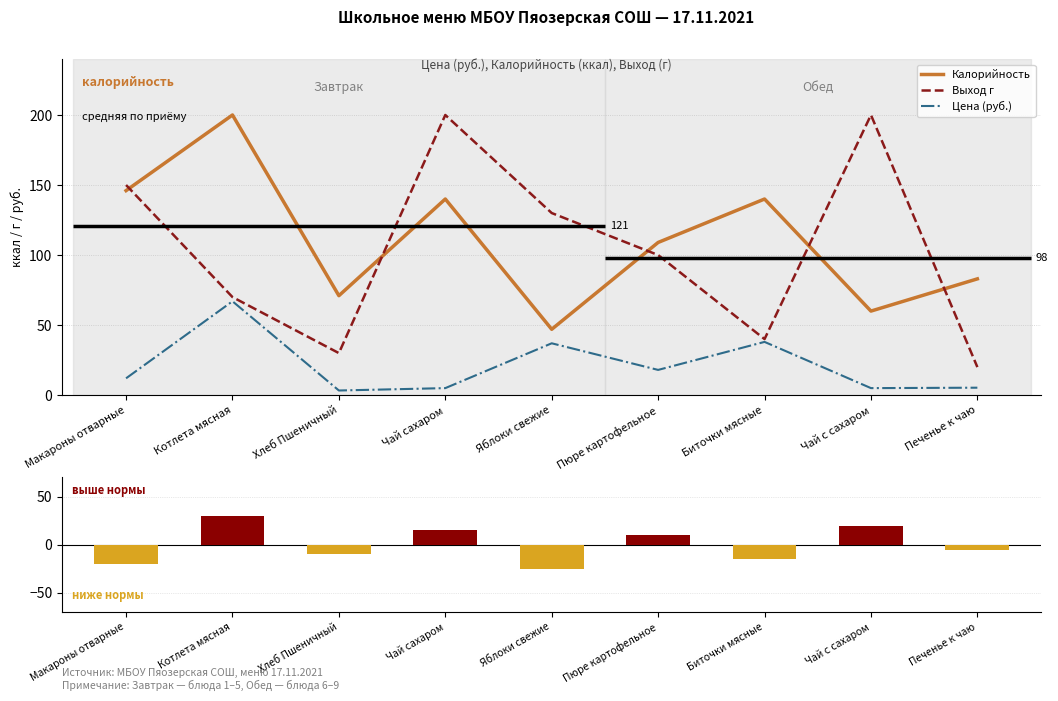

At which label does Цена (руб.) first exceed 12?

Котлета мясная